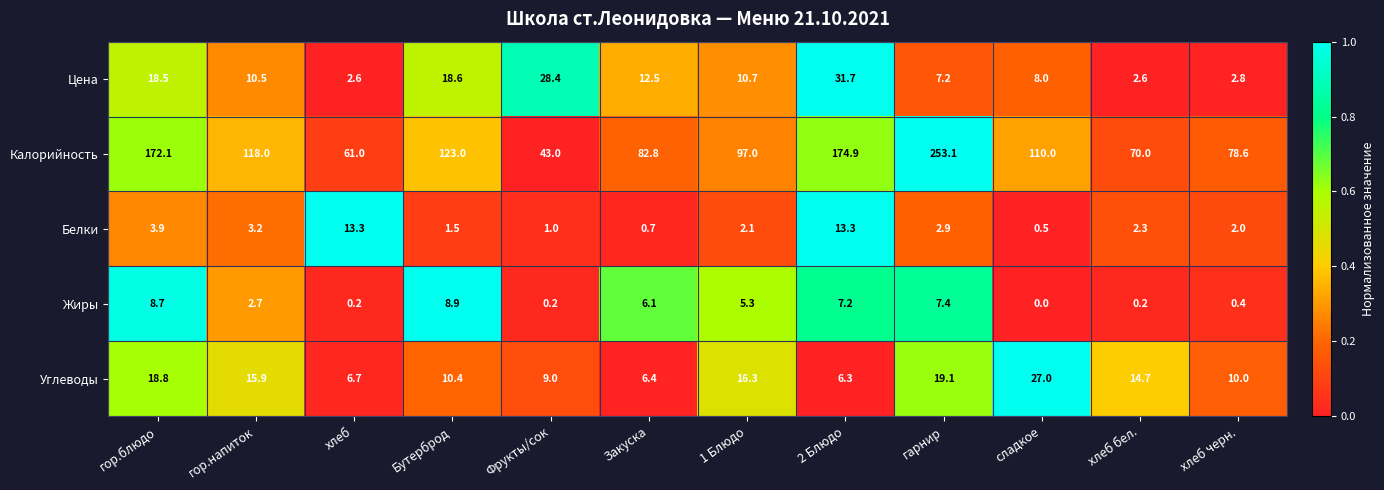

At how many categories does at least one series exceed 0?

12